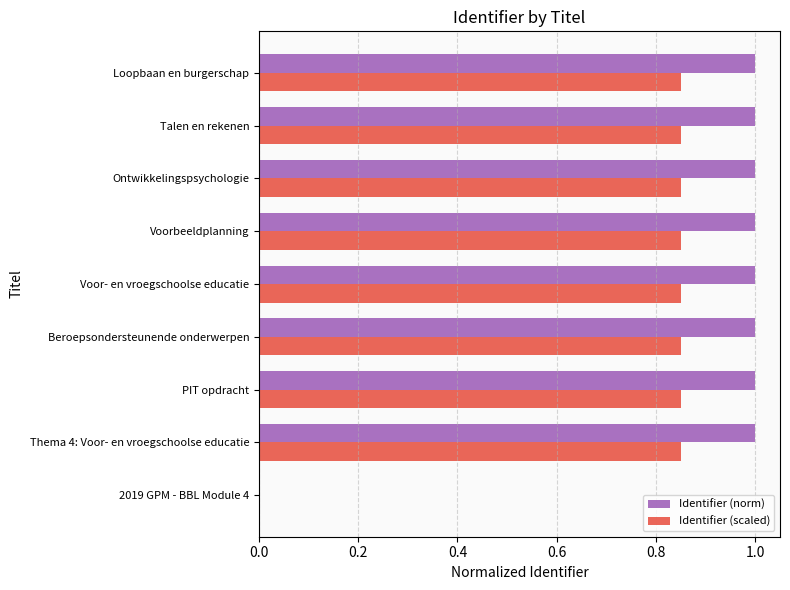

What is the maximum value for Identifier (norm)?

1.0